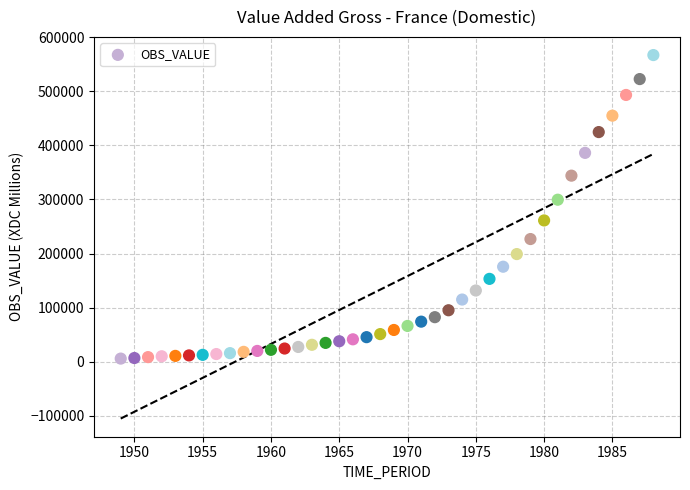

What is the range of Y values (max minus min)?

561409